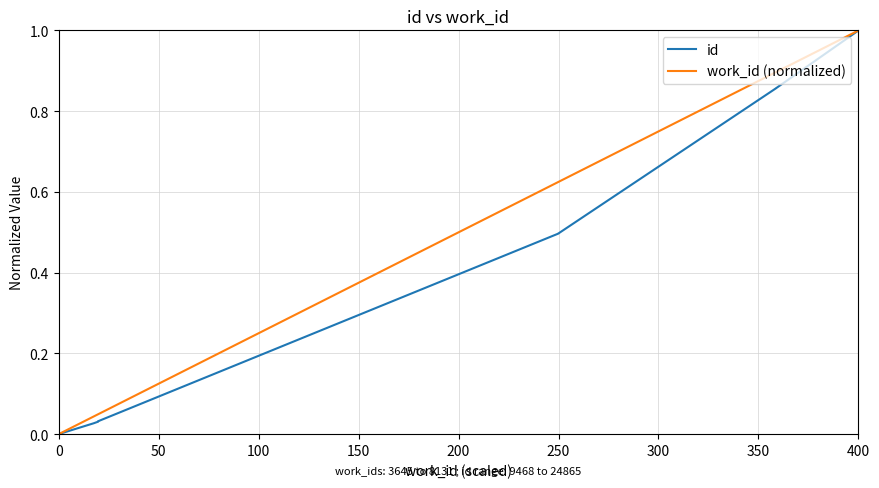

True or false: id and work_id (normalized) intersect in this chart.

False